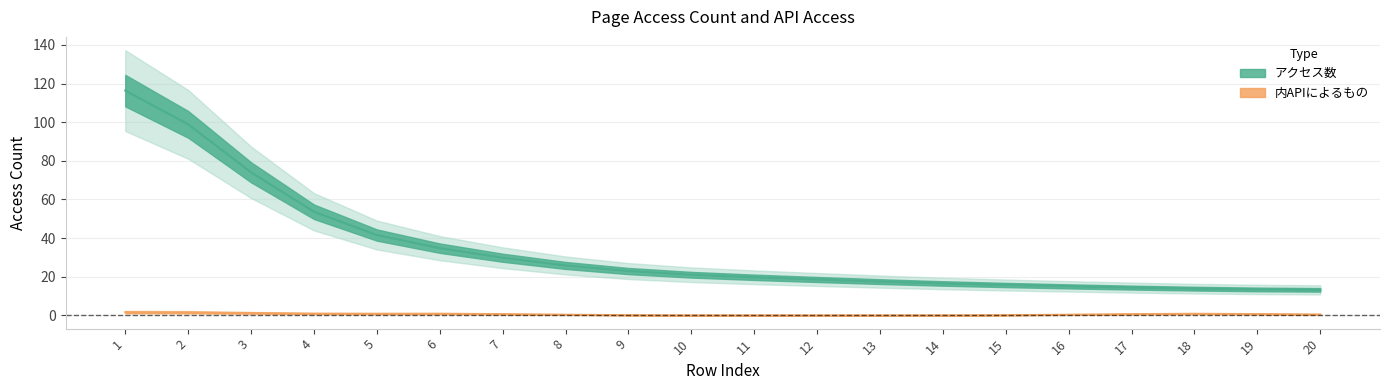

Which has a higher value, 1 or 5?

1